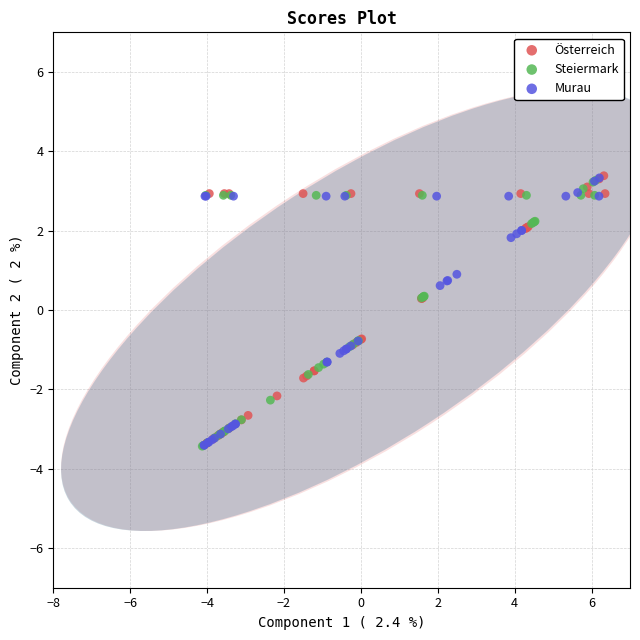

What are all the series names shown in the legend?

Österreich, Steiermark, Murau